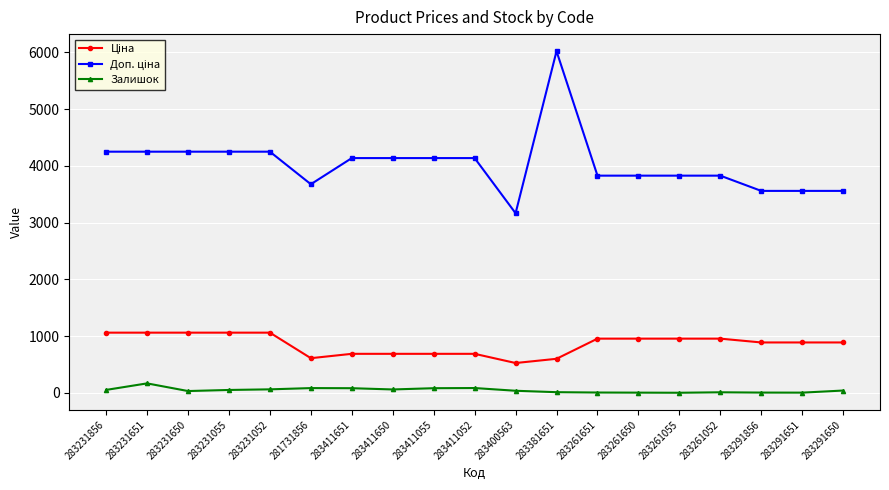

At how many categories does at least one series exceed 5675?

1